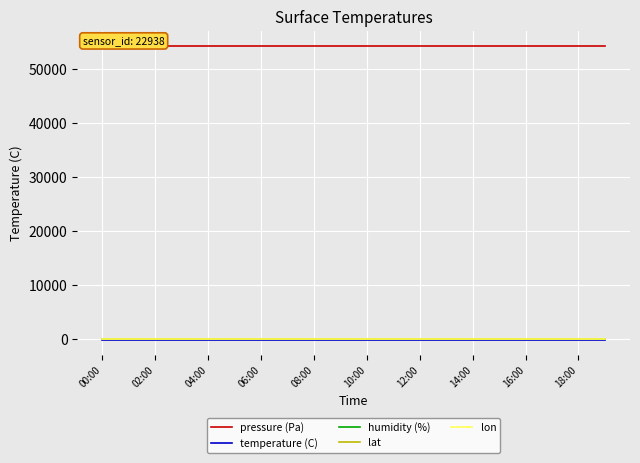

True or false: lat has a value of 42.7 at 14:00.

True